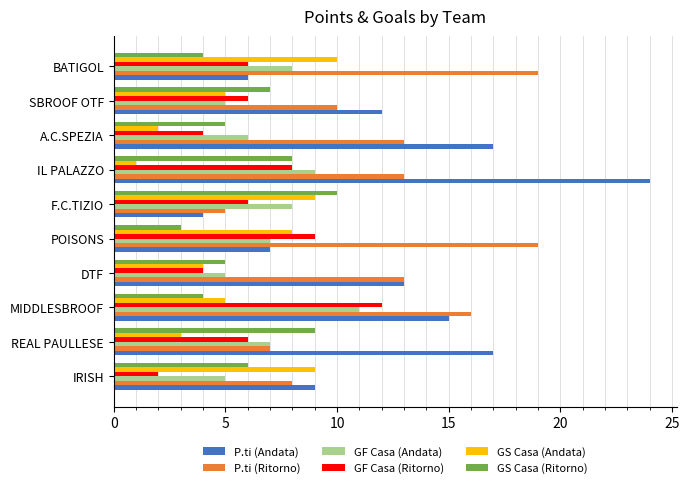

What is the sum of the GF Casa (Andata) values at REAL PAULLESE and IL PALAZZO?

16